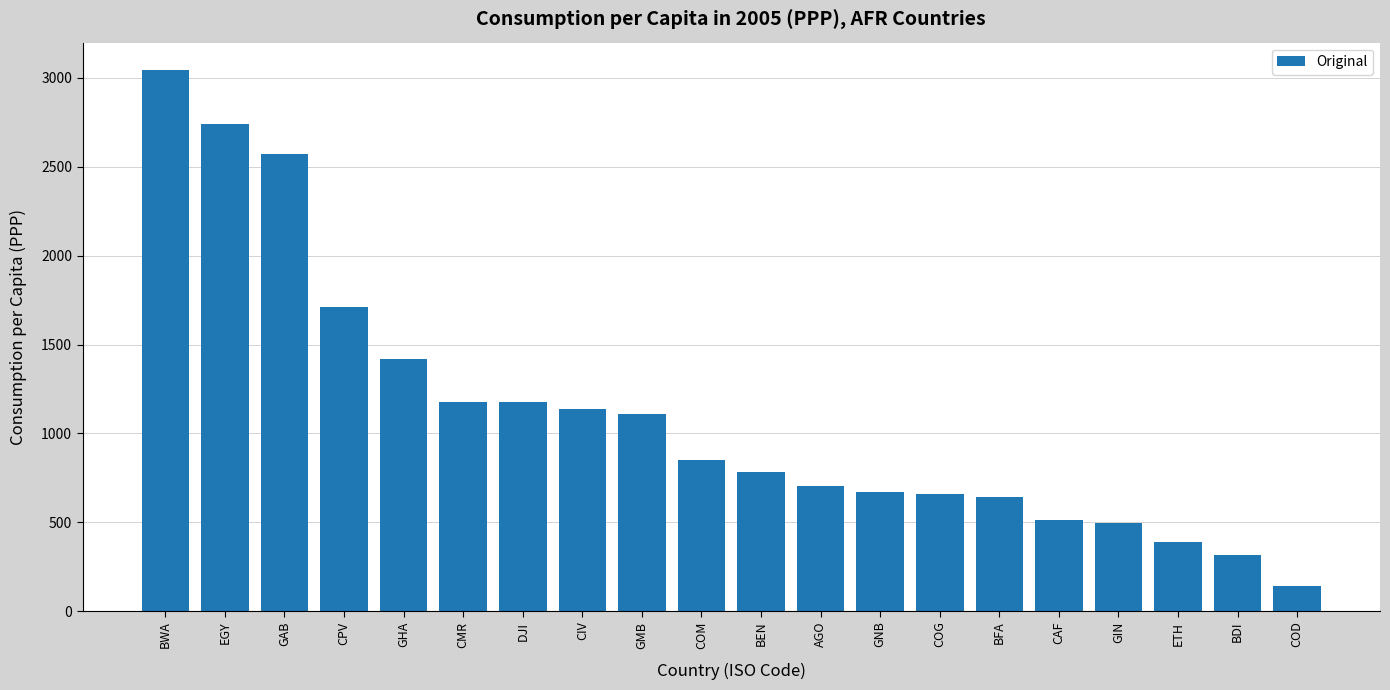

Where is the data nearest to the value 1592?

CPV